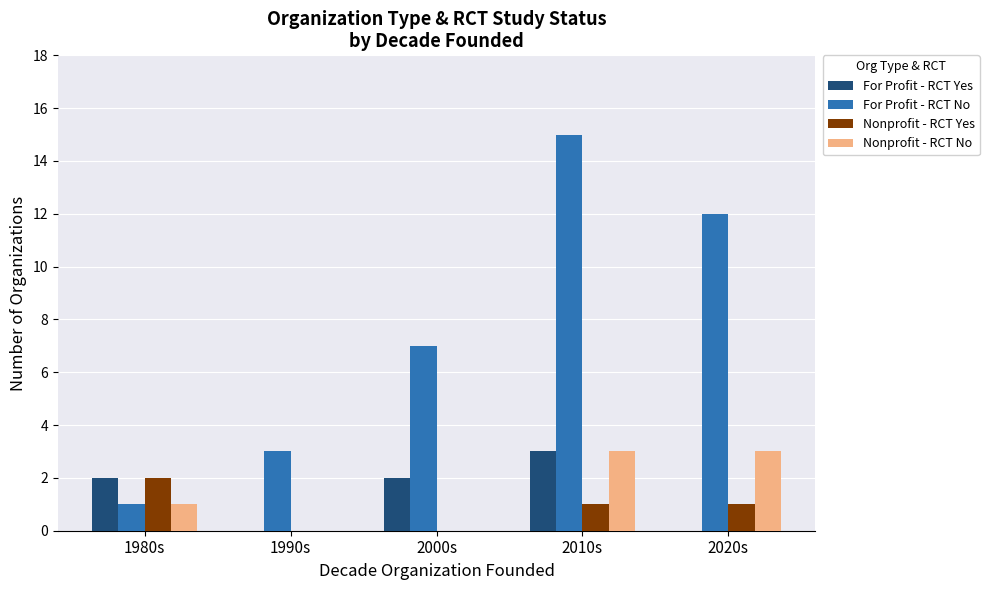

Is it true that Nonprofit - RCT No equals 3 at 2010s?

True